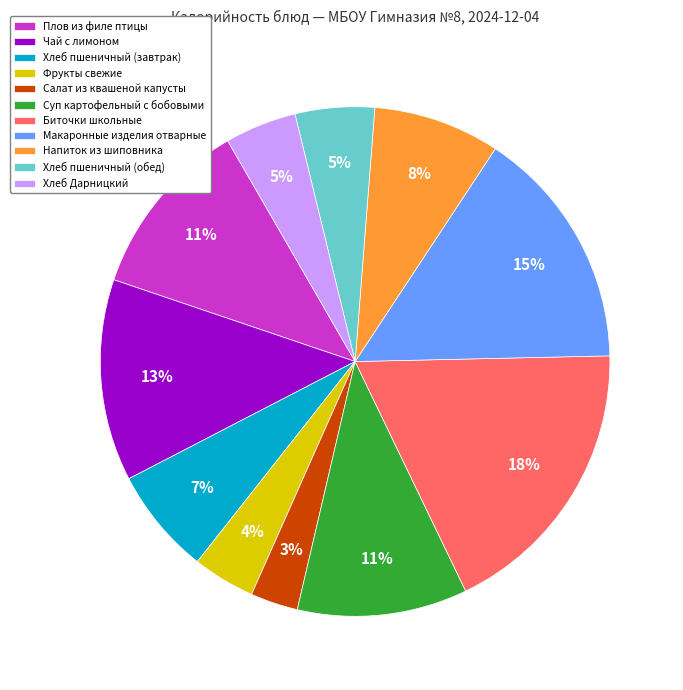

Between Макаронные изделия отварные and Биточки школьные, which is larger?

Биточки школьные